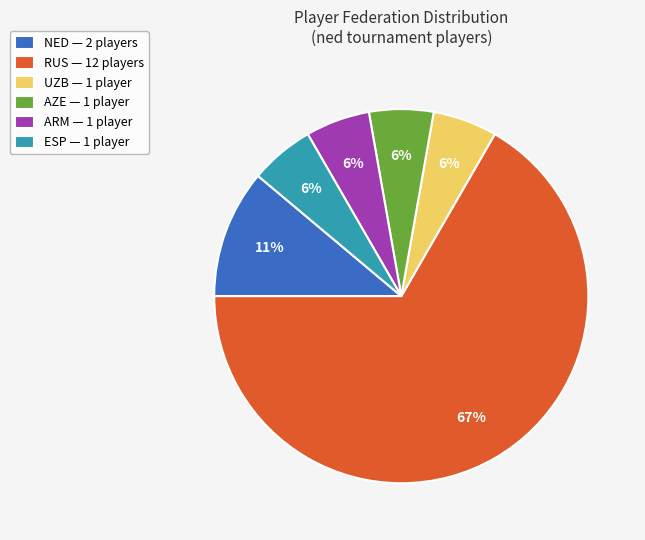

Count the number of slices in the pie.

6